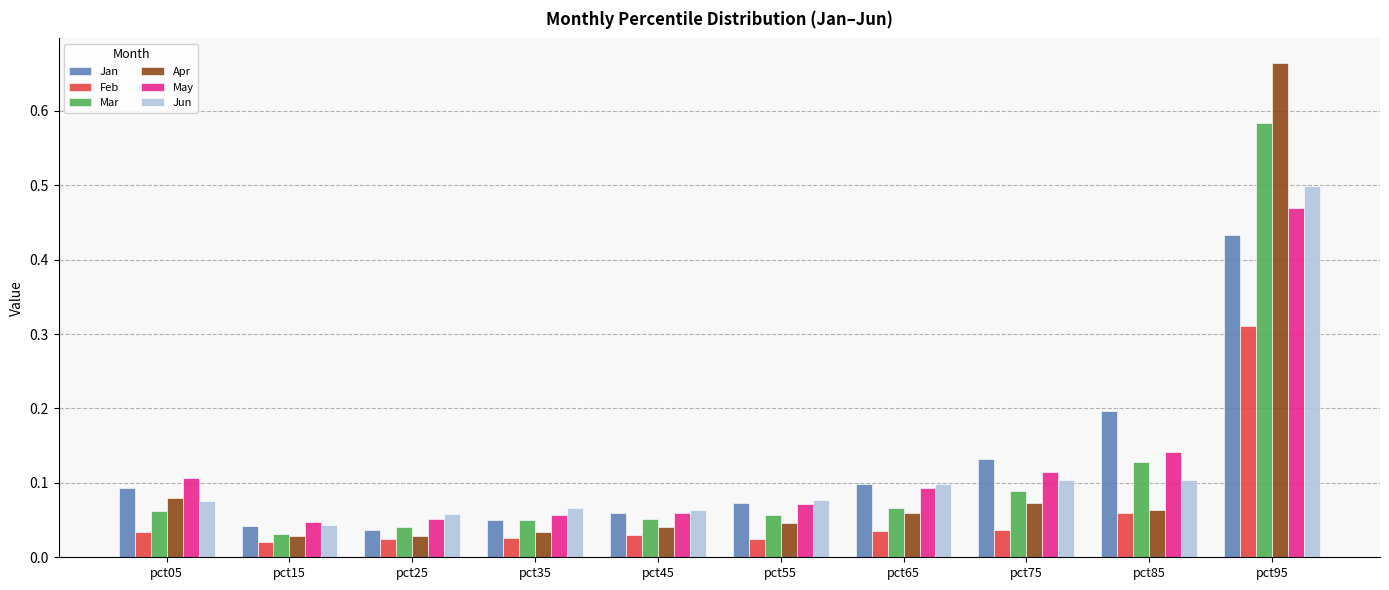

Rank the series at pct95 from highest to lowest value.

Apr, Mar, Jun, May, Jan, Feb